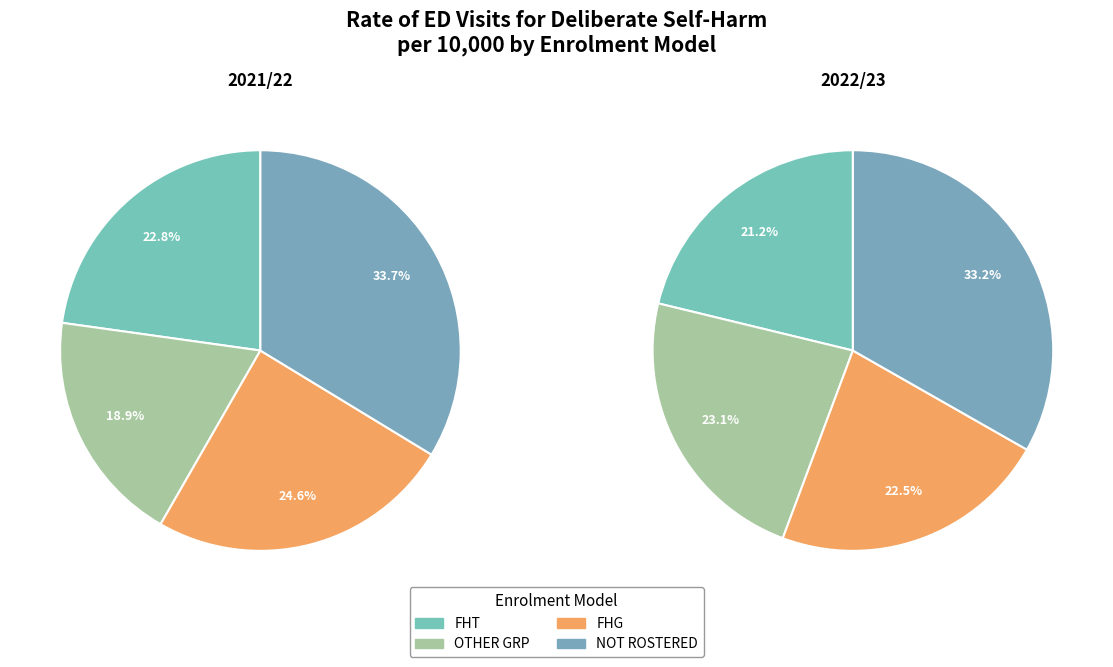

True or false: 2021/22 accounts for 54% of the total.

True